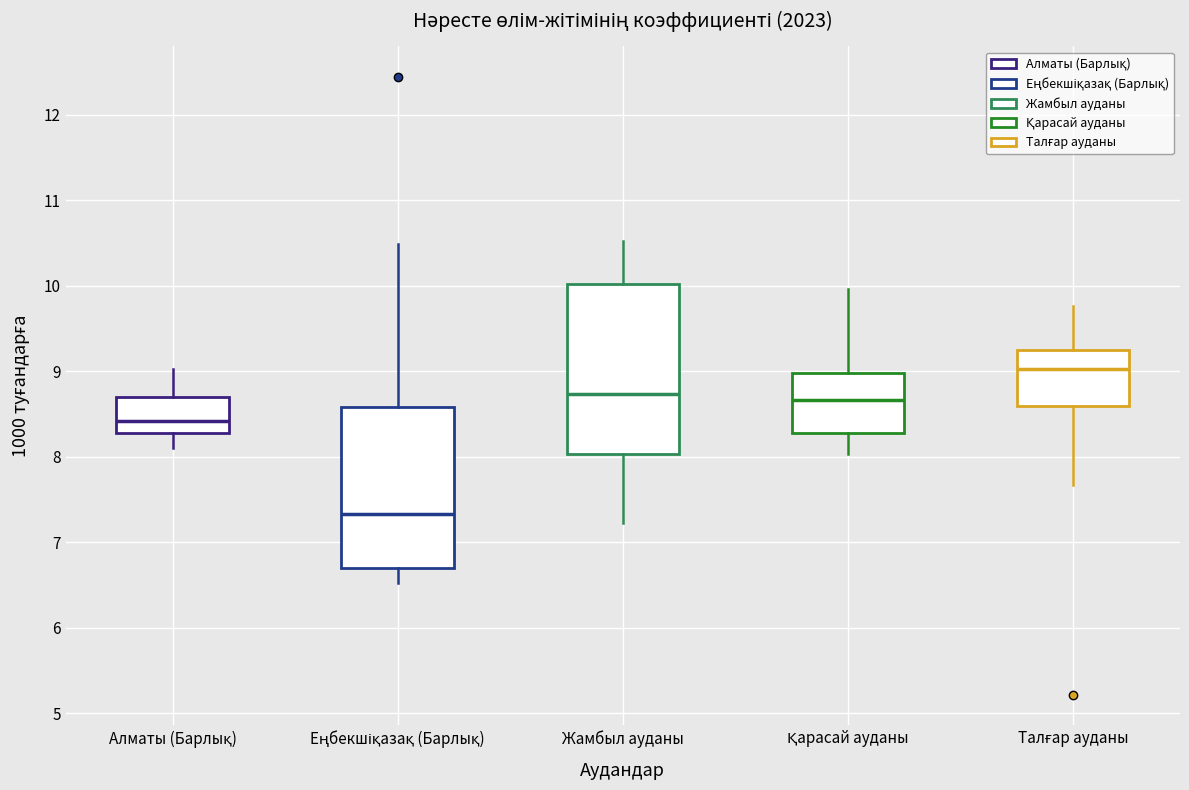

Which box has the highest median line?

Талғар ауданы